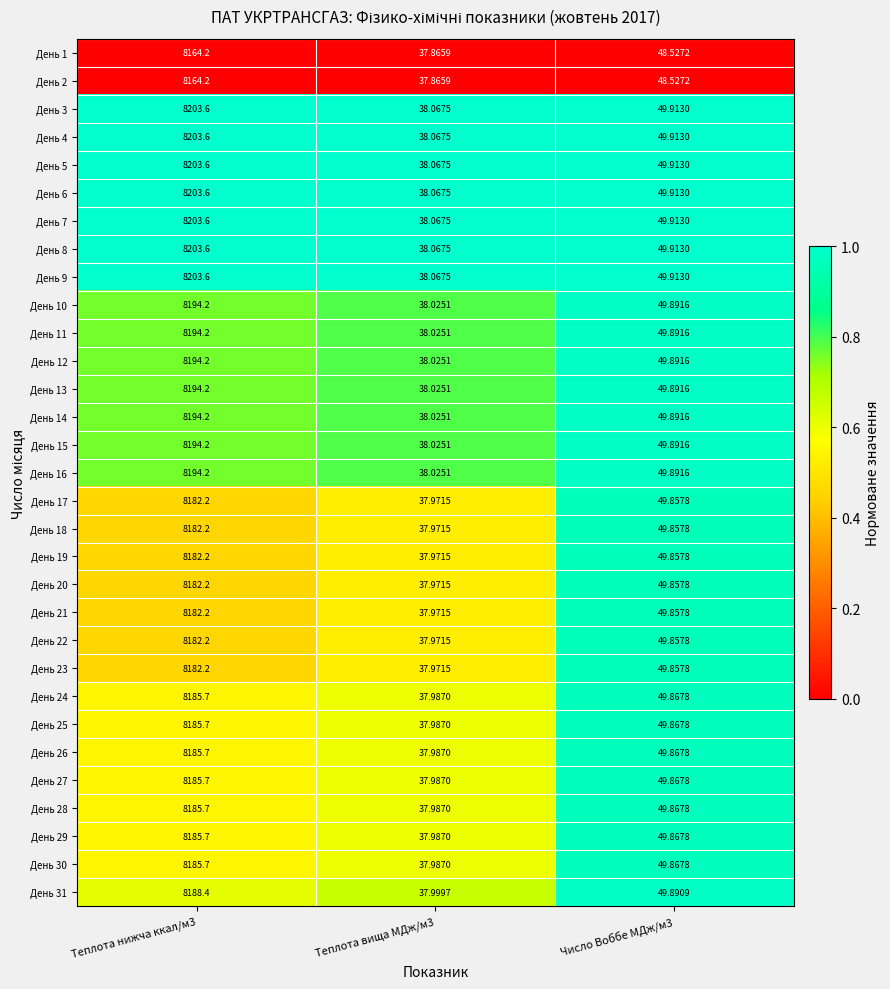

Is the value of День 14 at Теплота нижча ккал/м3 greater than the value of День 21 at Теплота нижча ккал/м3?

Yes